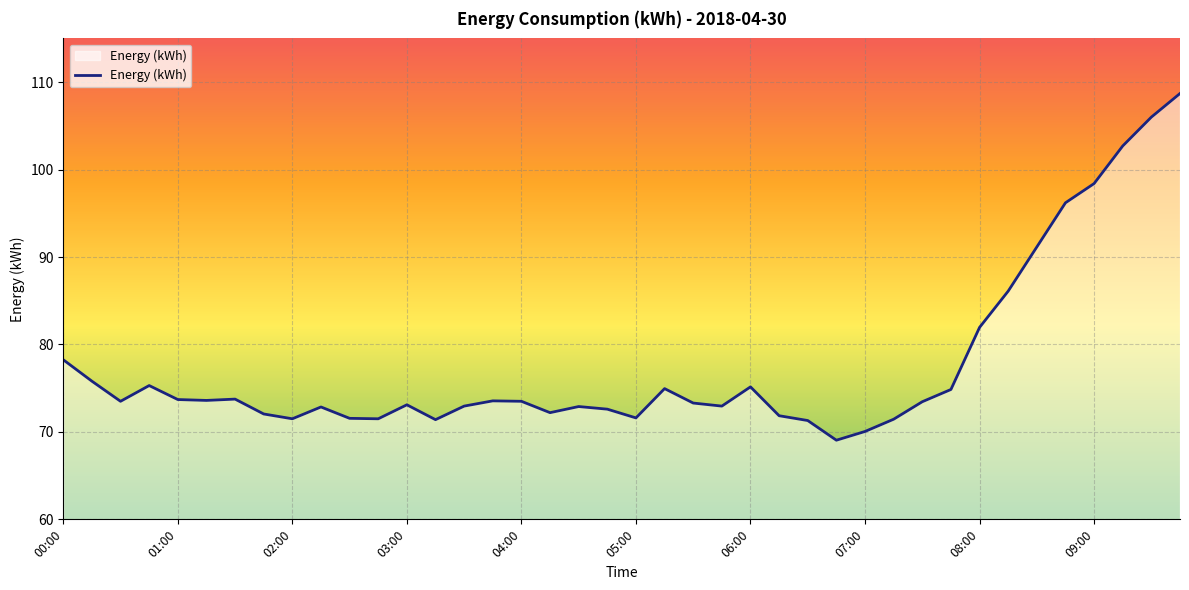

What is the maximum value shown in the chart?

108.7